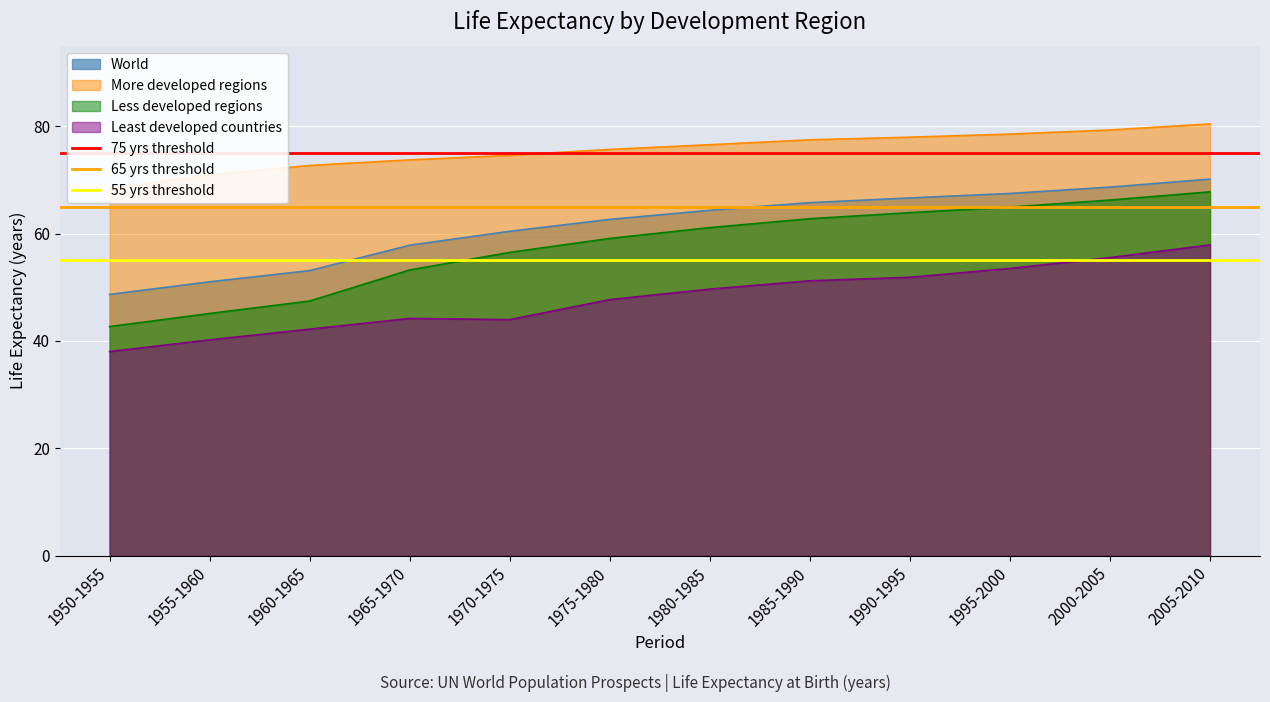

The Less developed regions series shows 61.1 at 1980-1985. True or false?

True